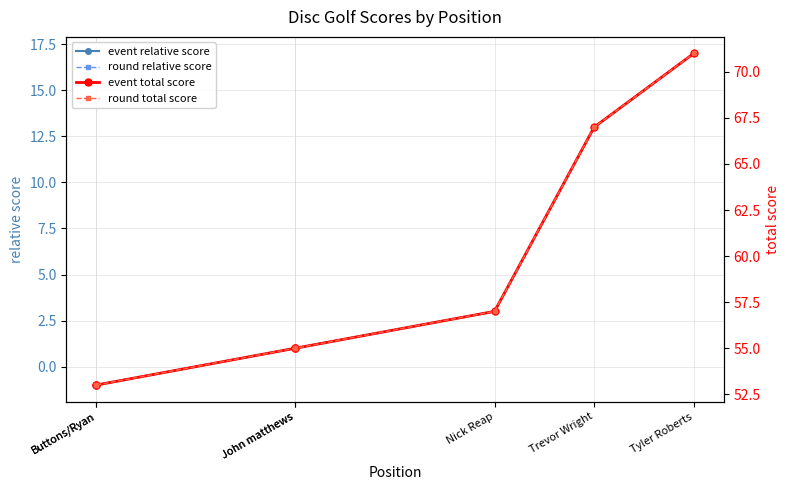

What are all the series names shown in the legend?

event relative score, round relative score, event total score, round total score